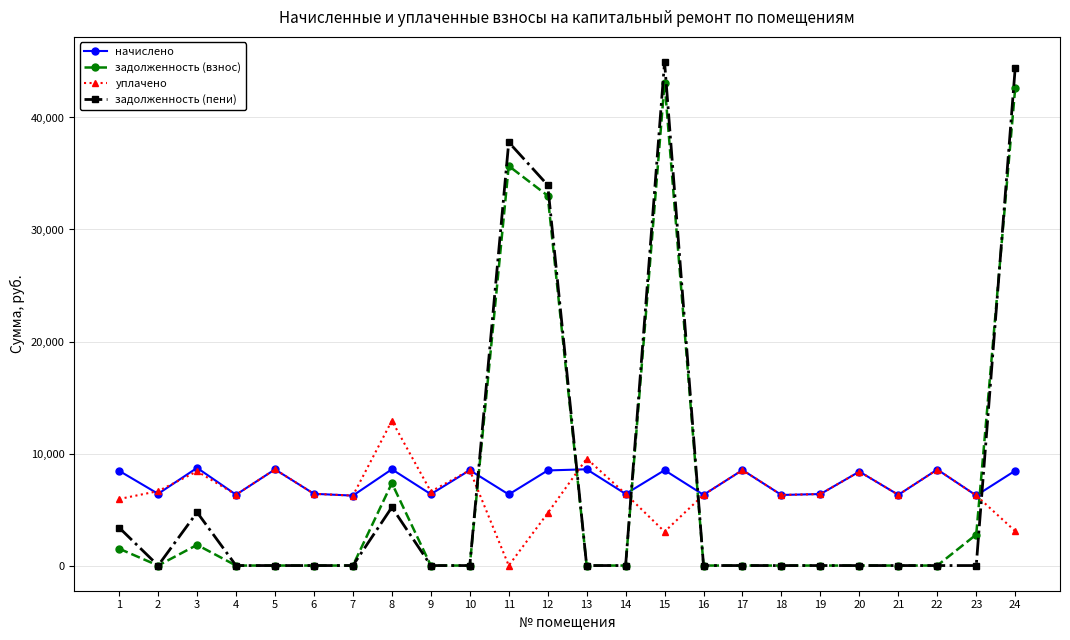

Between which two adjacent categories do уплачено and задолженность (взнос) first intersect?

10 and 11